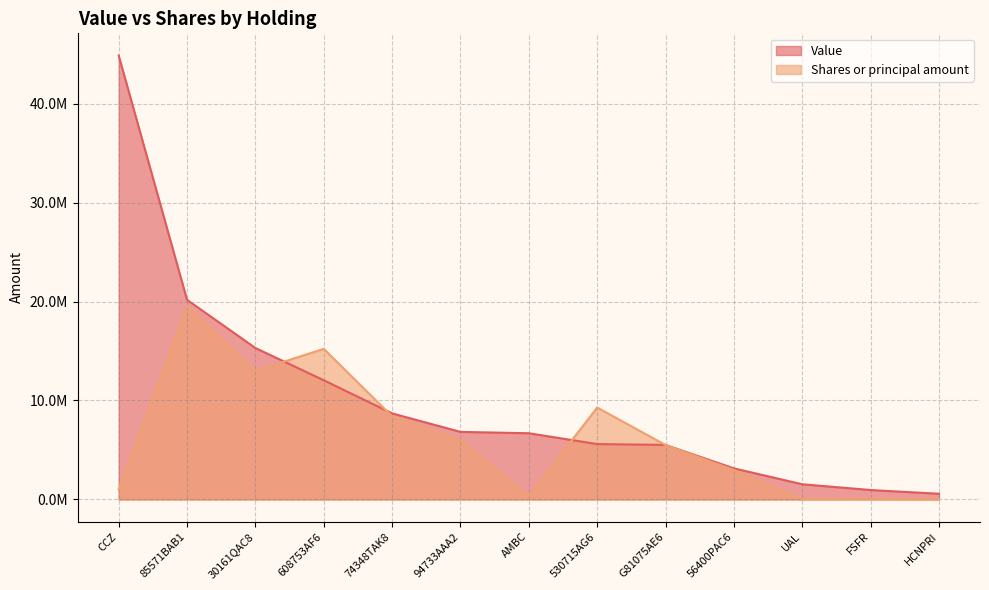

How many lines are shown in the chart?

2